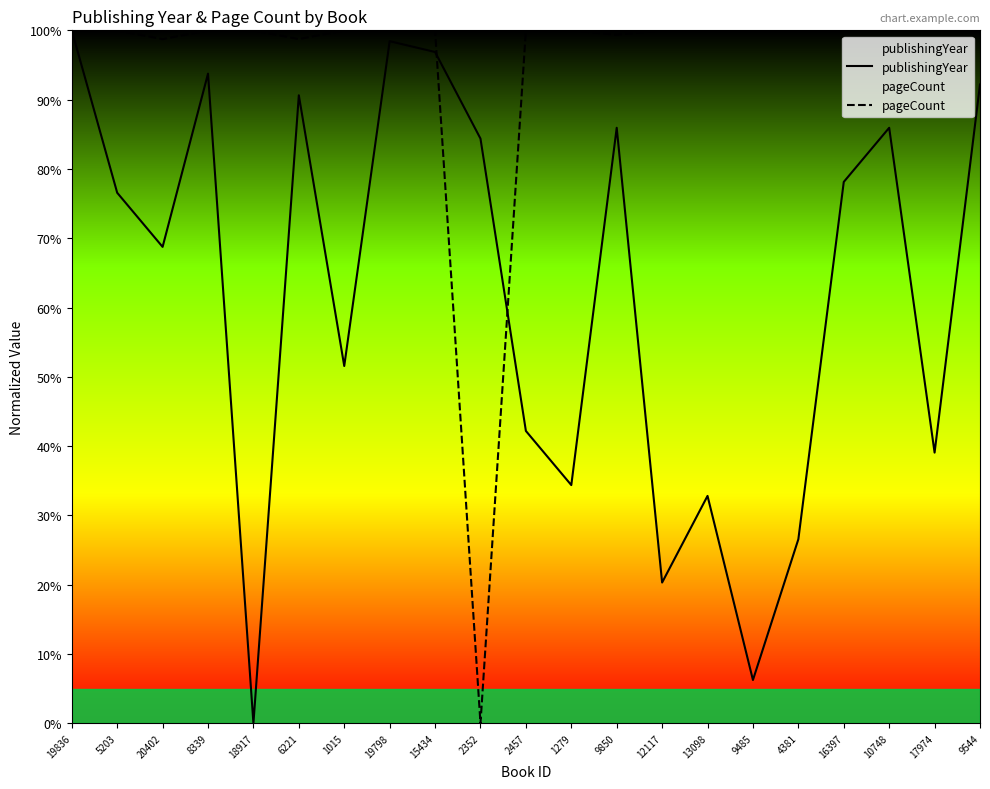

What position from the left is 2457?

11